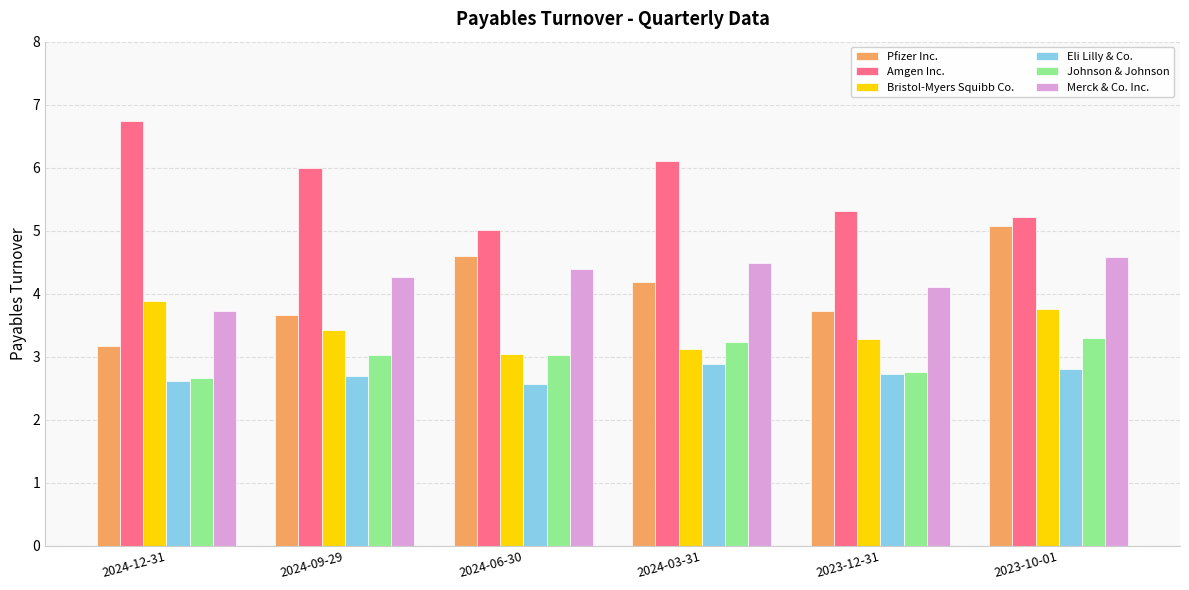

Which series has the widest spread of values?

Pfizer Inc.